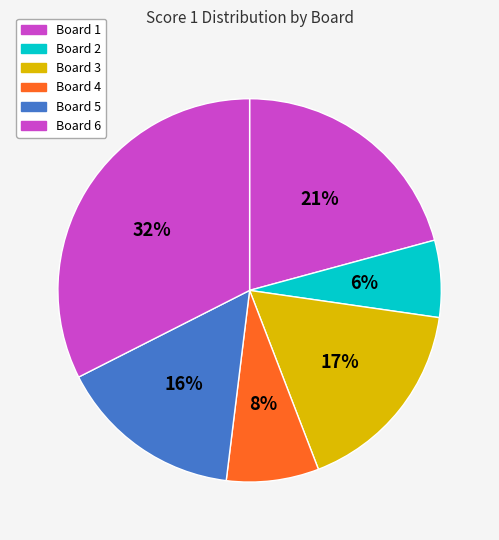

How many segments does this pie chart have?

6